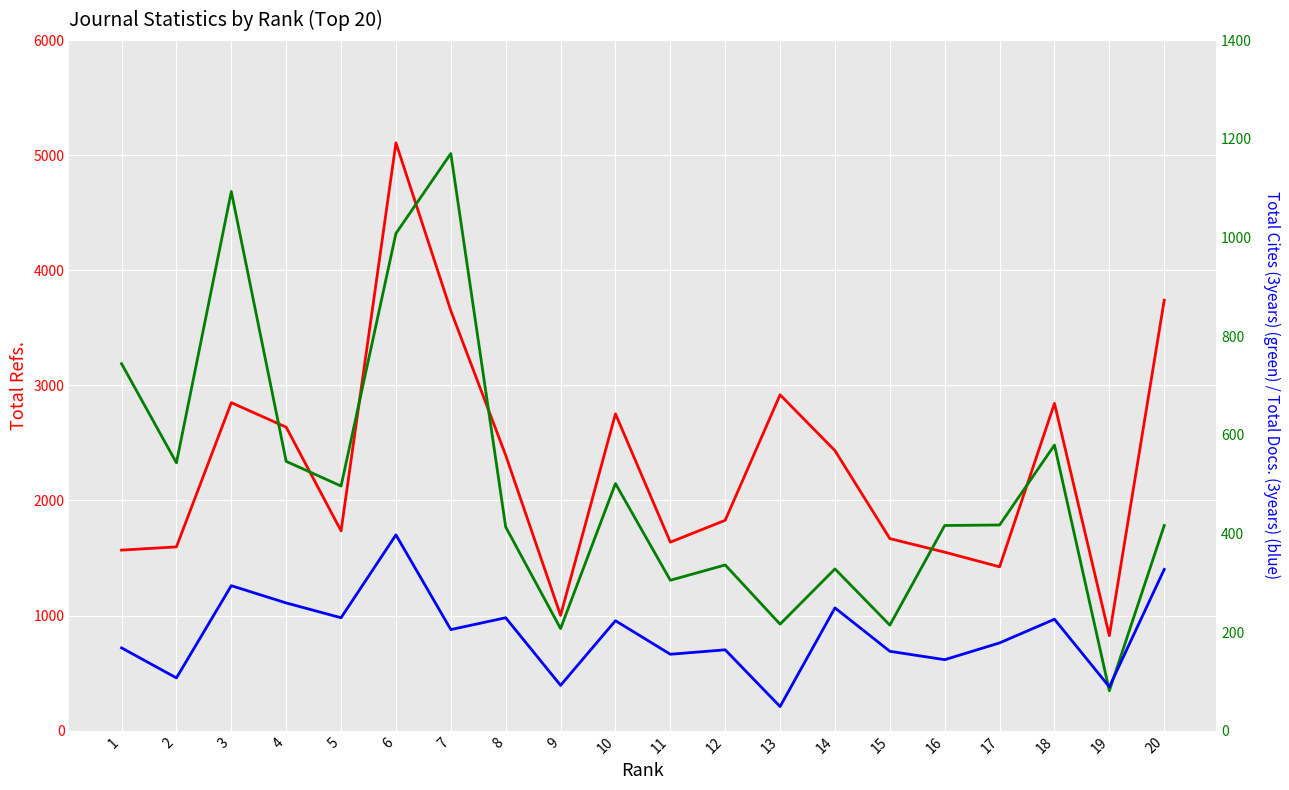

Between 6 and 19, which is larger?

6